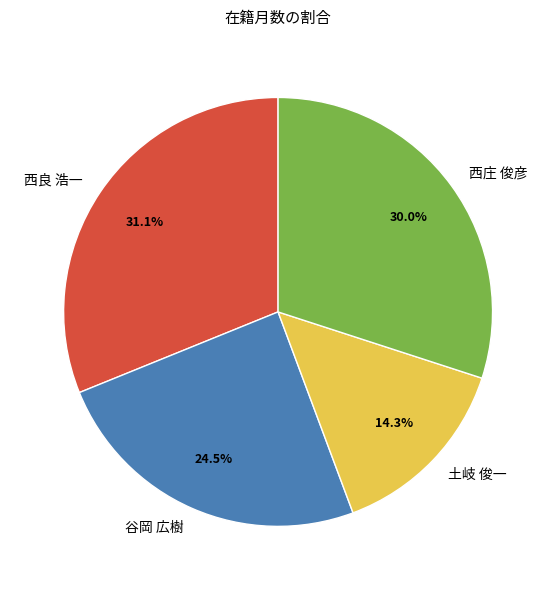

How much of the chart is everything except 谷岡 広樹?

75.5%